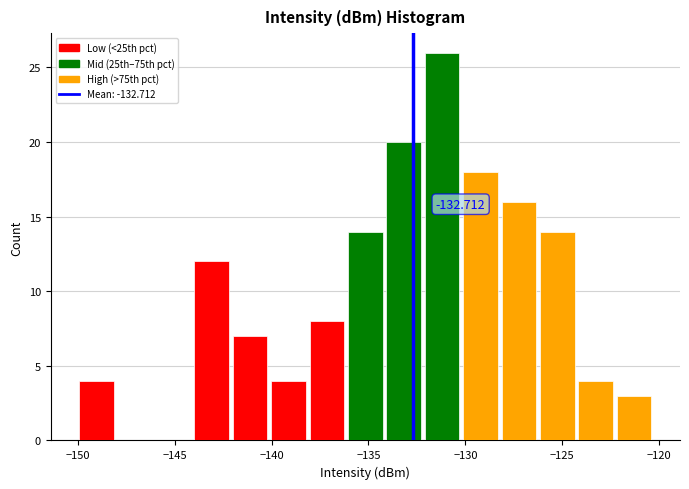

Read against the x-axis, roughly where is the centre of the tallest bar?

-131.0